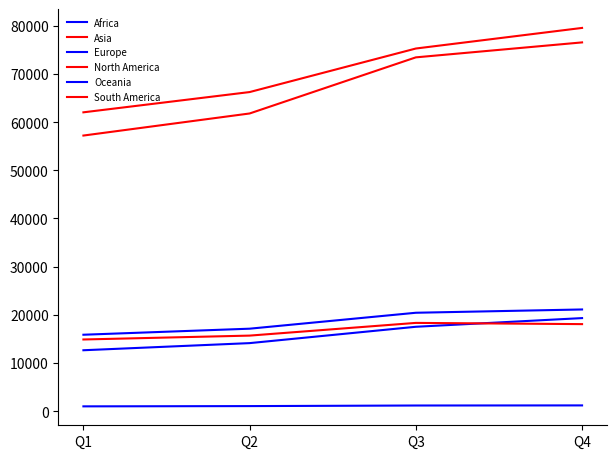

True or false: South America and Oceania intersect in this chart.

False